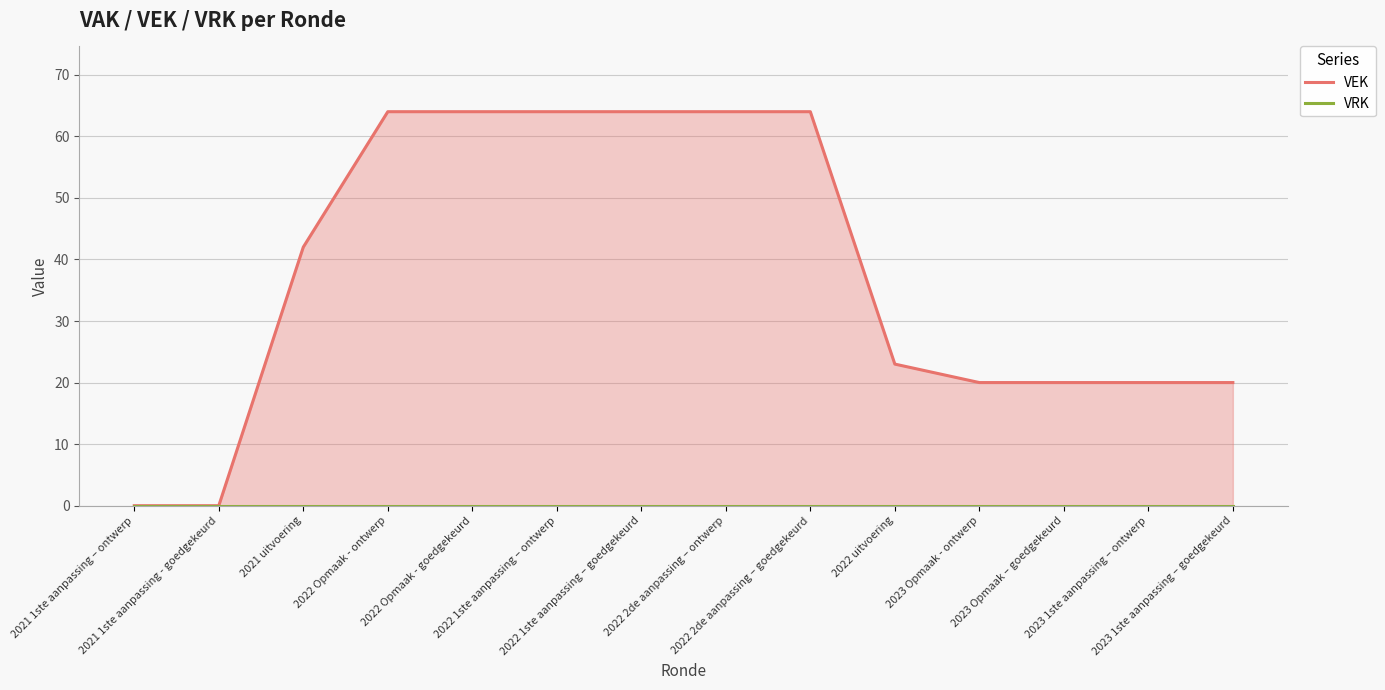

Reading right to left, extract all data points from this chart.

VEK: 2023 1ste aanpassing – goedgekeurd=20	2023 1ste aanpassing – ontwerp=20	2023 Opmaak – goedgekeurd=20	2023 Opmaak - ontwerp=20	2022 uitvoering=23	2022 2de aanpassing – goedgekeurd=64	2022 2de aanpassing – ontwerp=64	2022 1ste aanpassing – goedgekeurd=64	2022 1ste aanpassing – ontwerp=64	2022 Opmaak - goedgekeurd=64	2022 Opmaak - ontwerp=64	2021 uitvoering=42	2021 1ste aanpassing - goedgekeurd=0	2021 1ste aanpassing – ontwerp=0
VRK: 2023 1ste aanpassing – goedgekeurd=0	2023 1ste aanpassing – ontwerp=0	2023 Opmaak – goedgekeurd=0	2023 Opmaak - ontwerp=0	2022 uitvoering=0	2022 2de aanpassing – goedgekeurd=0	2022 2de aanpassing – ontwerp=0	2022 1ste aanpassing – goedgekeurd=0	2022 1ste aanpassing – ontwerp=0	2022 Opmaak - goedgekeurd=0	2022 Opmaak - ontwerp=0	2021 uitvoering=0	2021 1ste aanpassing - goedgekeurd=0	2021 1ste aanpassing – ontwerp=0